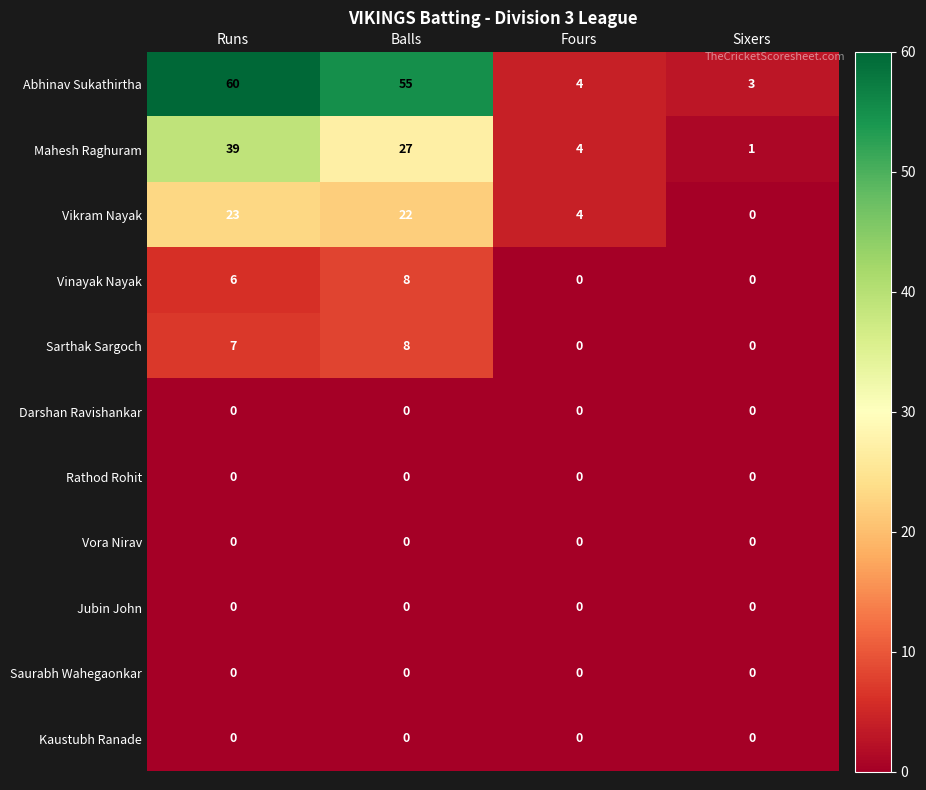

List the labels in order of Vikram Nayak value, smallest first.

Sixers, Fours, Balls, Runs